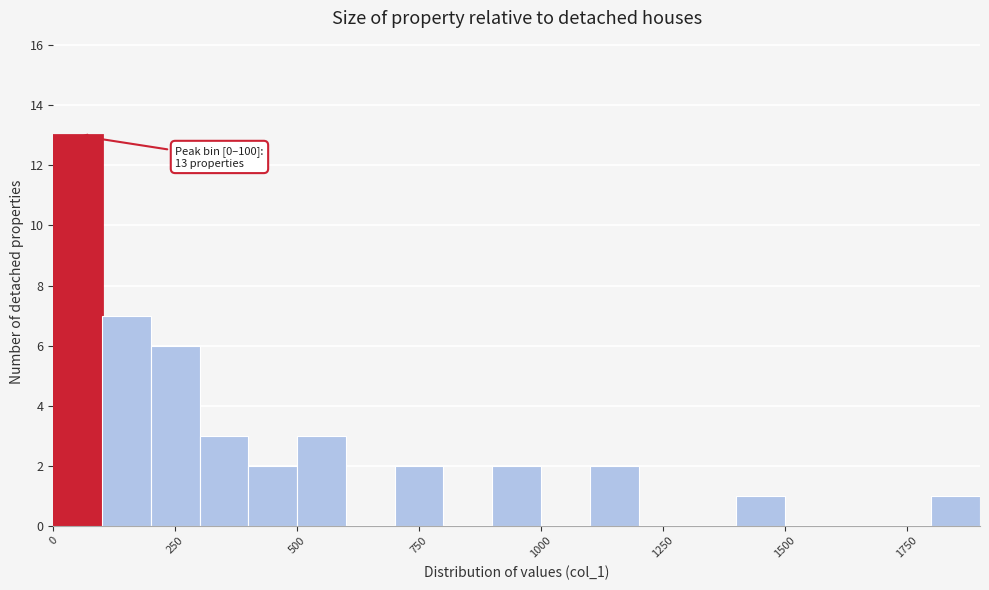

Around what value on the x-axis is the tallest bar? Give the approximate position of its centre, as read against the axis.

50